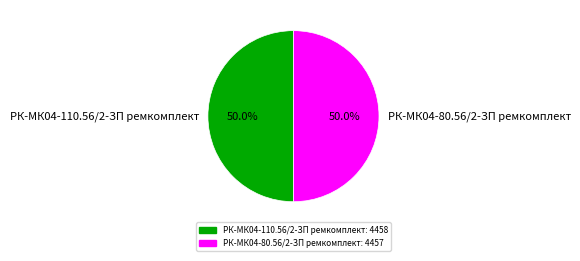

True or false: РК-МК04-80.56/2-ЗП ремкомплект accounts for 58% of the total.

False